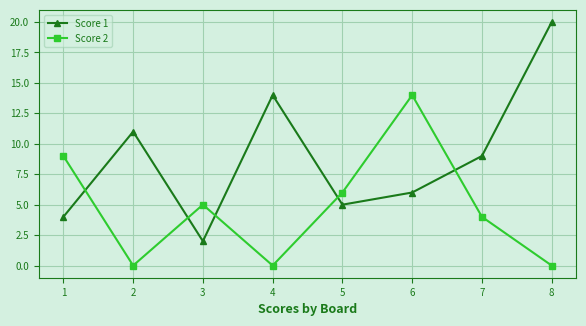

Which category has the lowest value in the Score 1 series?

3